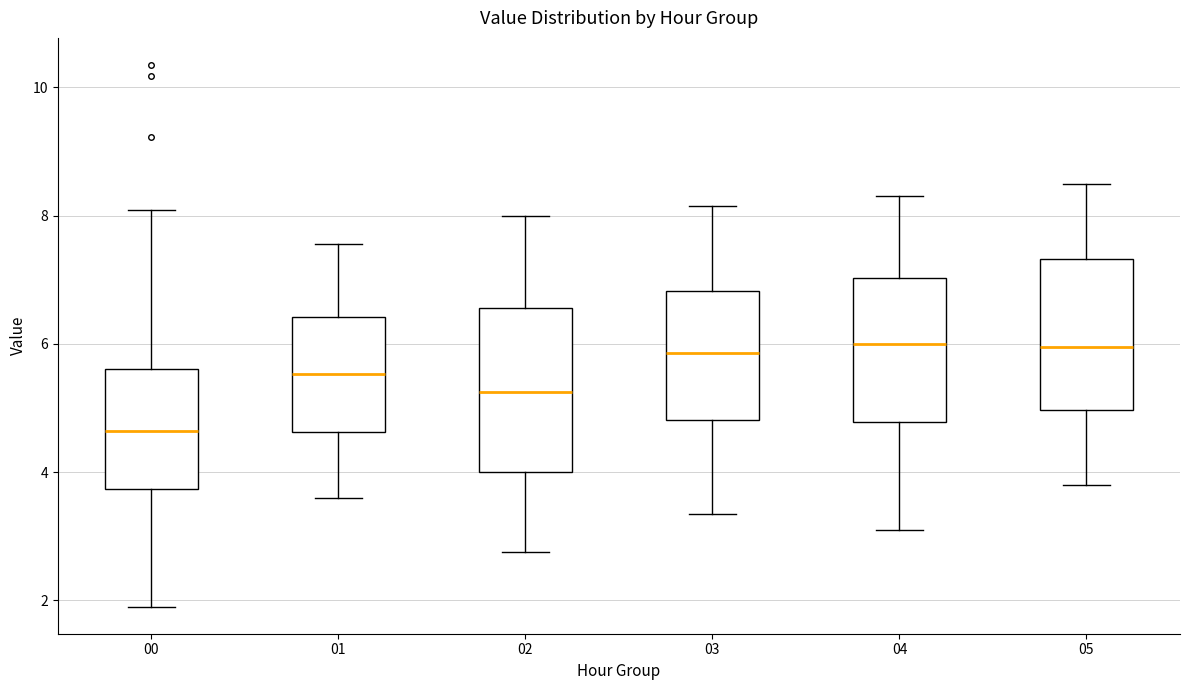

Reading left to right, read every box against the y-axis: the position of its median line, the range the box covers, and the ends of its whiskers. The values are not printed on the chart, so give them approximately, as read against the axis.

00: median 4.6, box 3.8 to 5.6, whiskers 2.0 to 8.0
01: median 5.6, box 4.6 to 6.4, whiskers 3.6 to 7.6
02: median 5.2, box 4.0 to 6.6, whiskers 2.8 to 8.0
03: median 5.8, box 4.8 to 6.8, whiskers 3.4 to 8.2
04: median 6.0, box 4.8 to 7.0, whiskers 3.2 to 8.4
05: median 6.0, box 5.0 to 7.4, whiskers 3.8 to 8.6